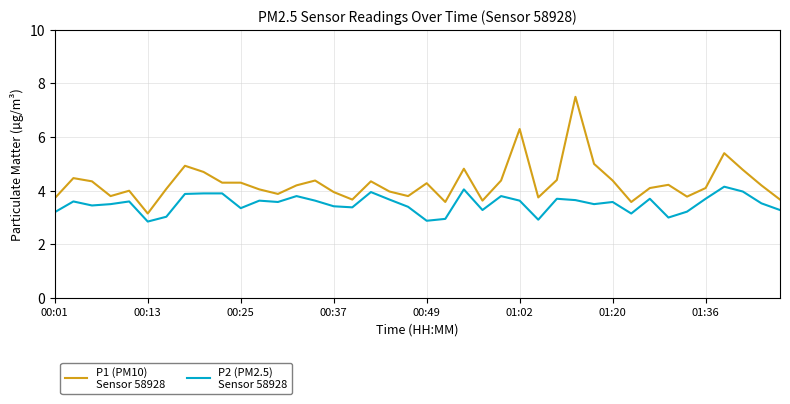

What is the maximum value shown in the chart?

7.5